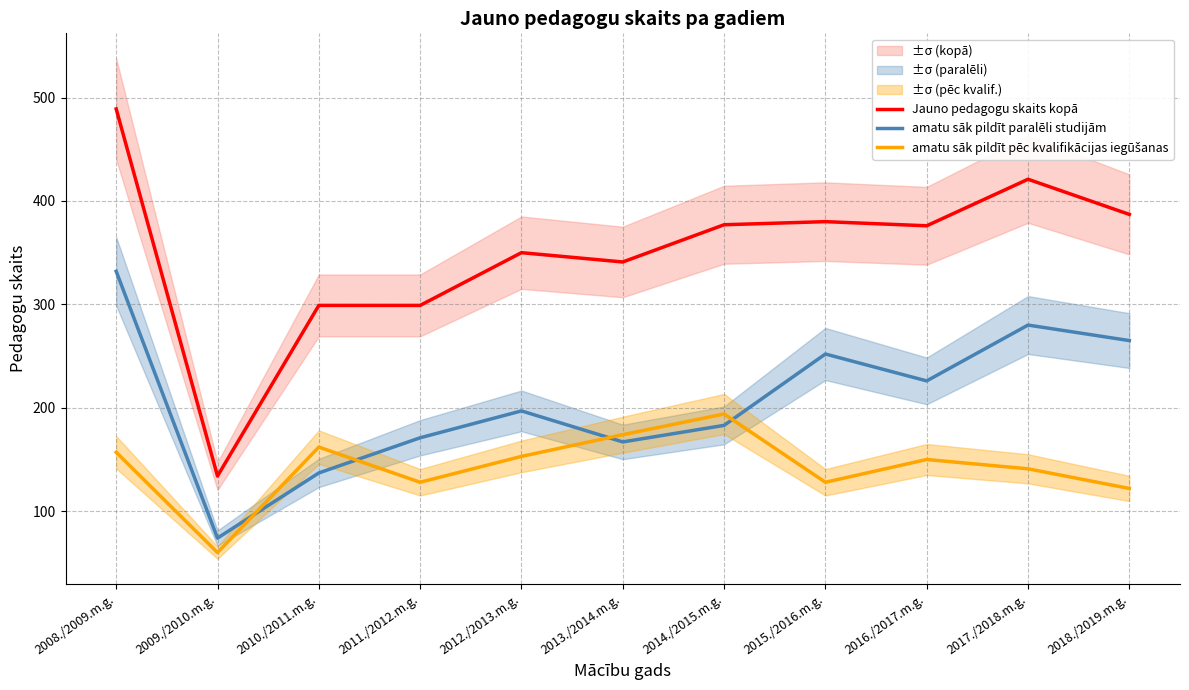

Count the number of data series in this chart.

3